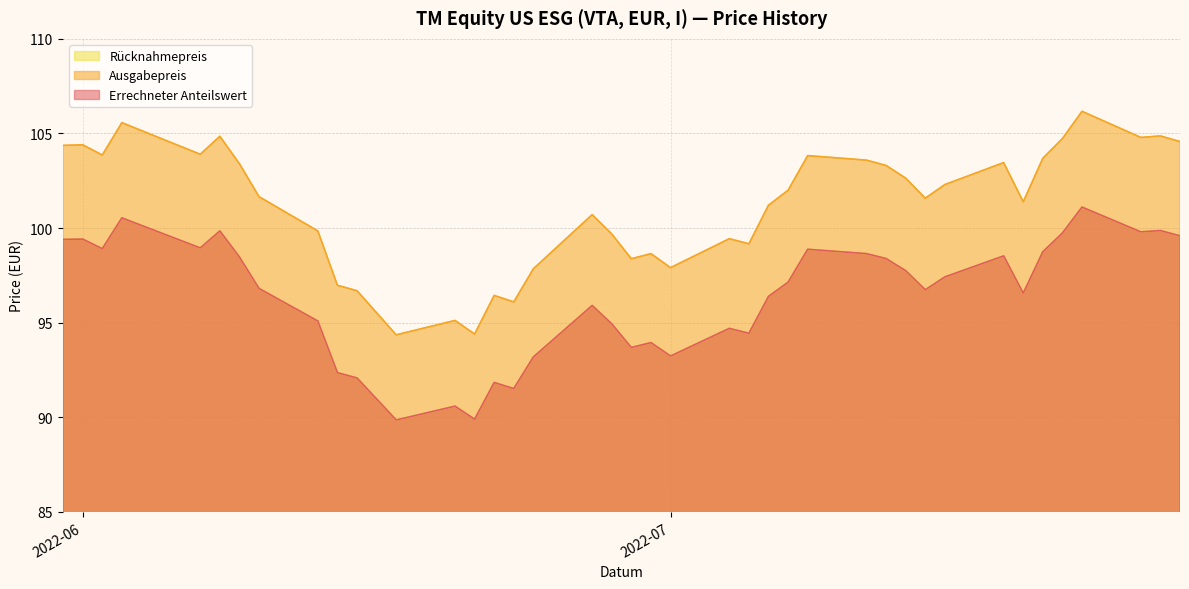

What is the greatest value displayed?

106.2